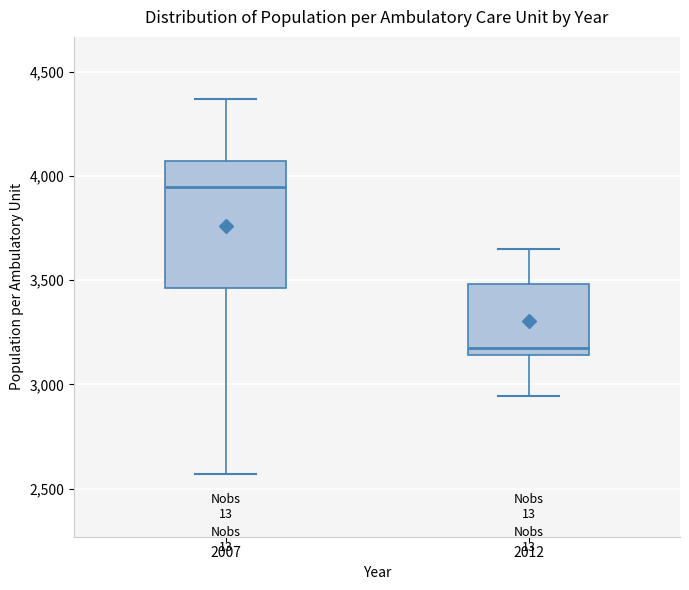

Where does the median line of the box at x = 2007 sit on the y-axis? The values are not printed on the chart, so give them approximately, as read against the axis.

3950